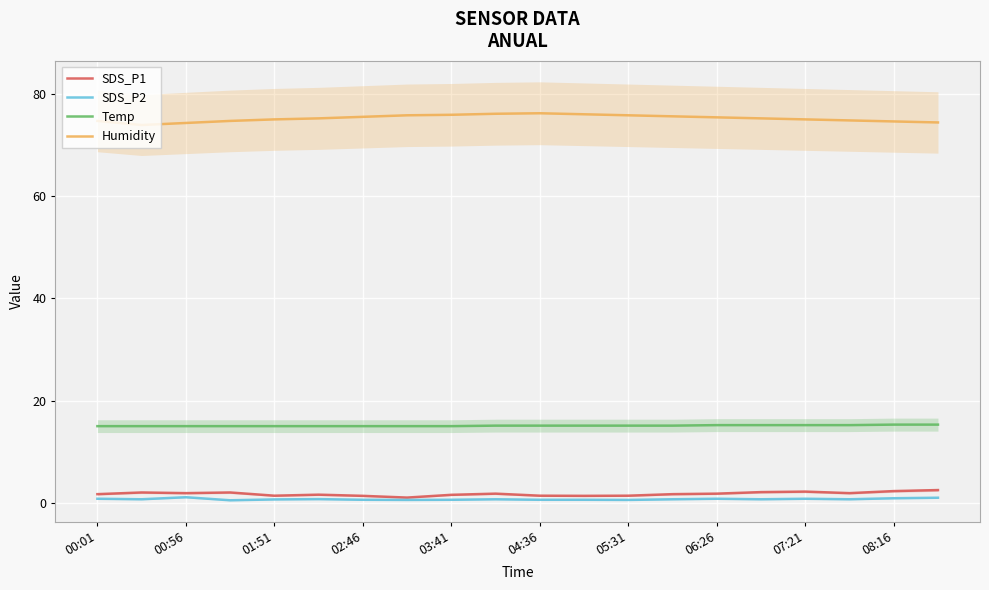

Is the value of Temp at 00:01 greater than the value of Humidity at 07:21?

No